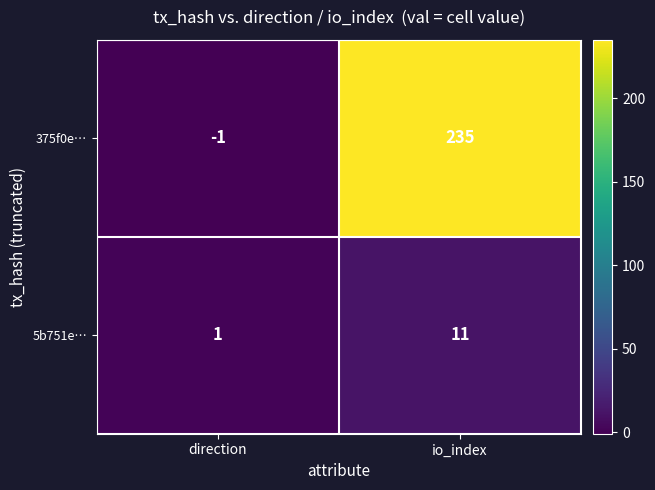

The 5b751e… series shows 11 at io_index. True or false?

True